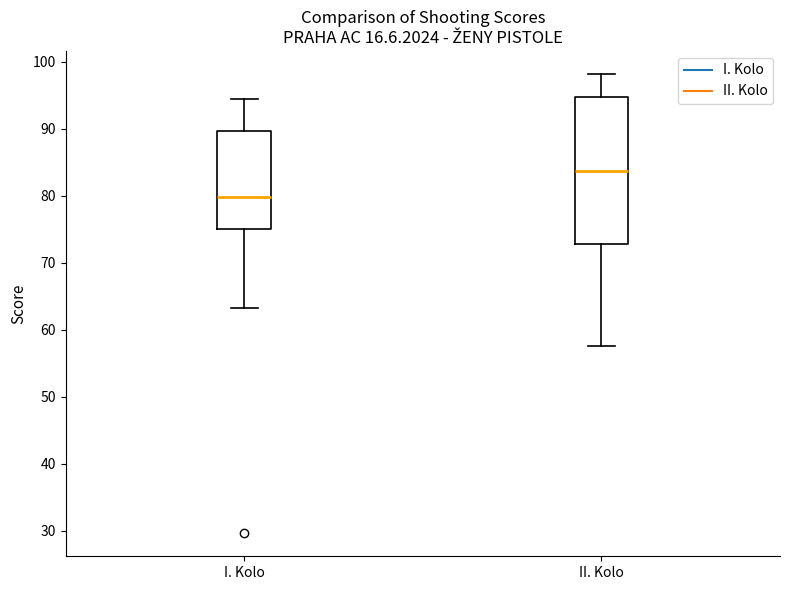

Where does the upper whisker of the box for II. Kolo end on the y-axis? The values are not printed on the chart, so give them approximately, as read against the axis.

98